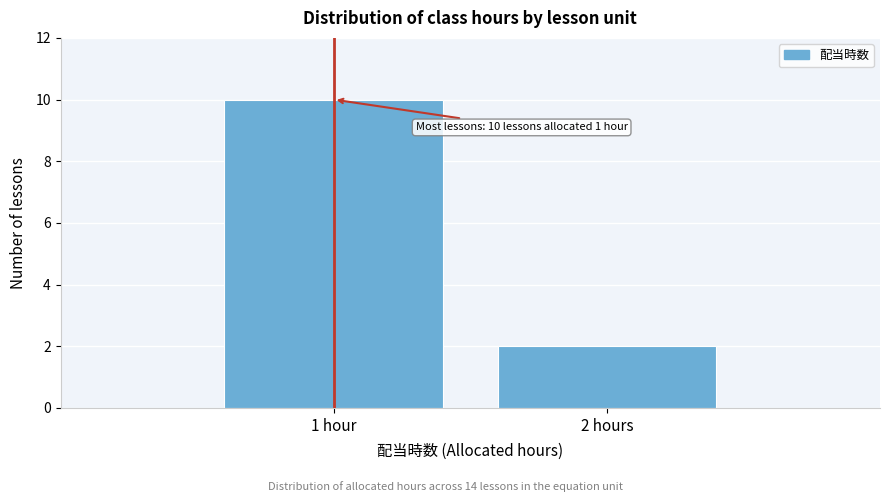

Reading left to right, list all the values displayed in this chart.

10	2